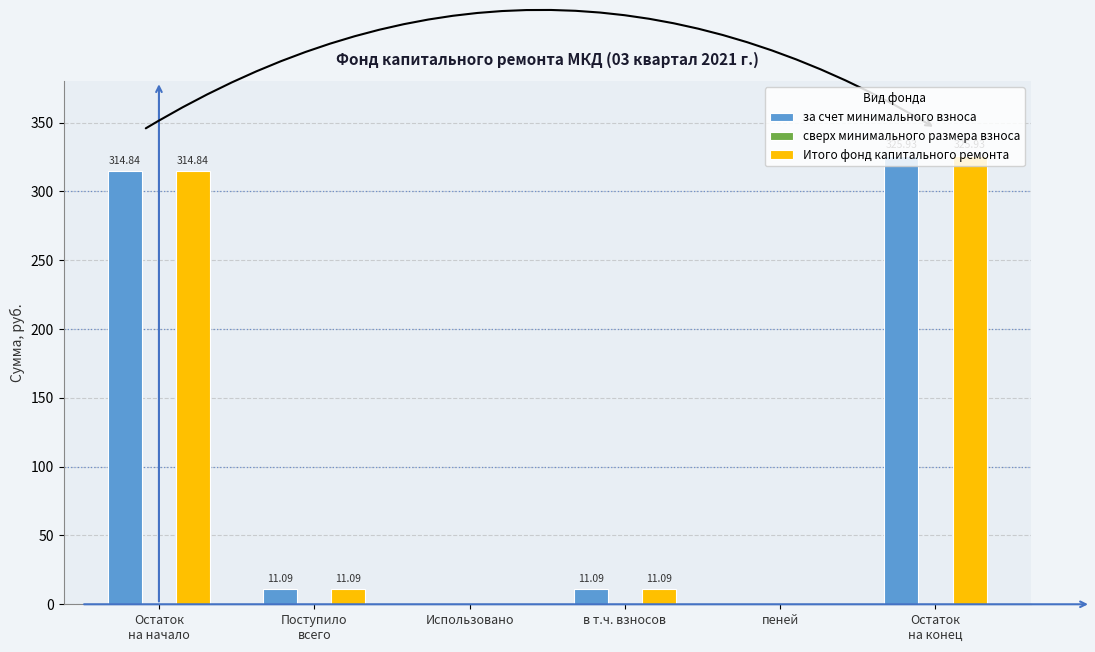

How many data points does each series have?

6